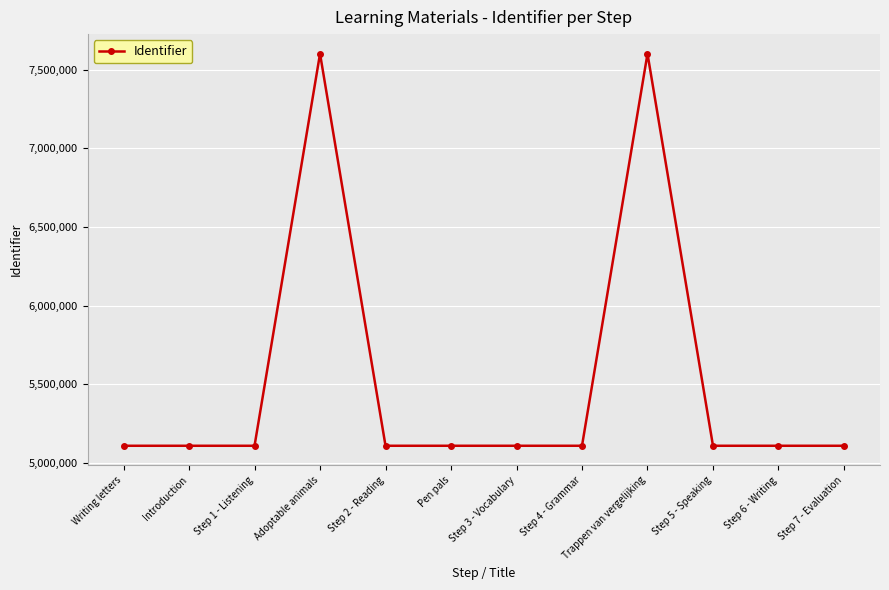

What is the sum of all values?

66298668